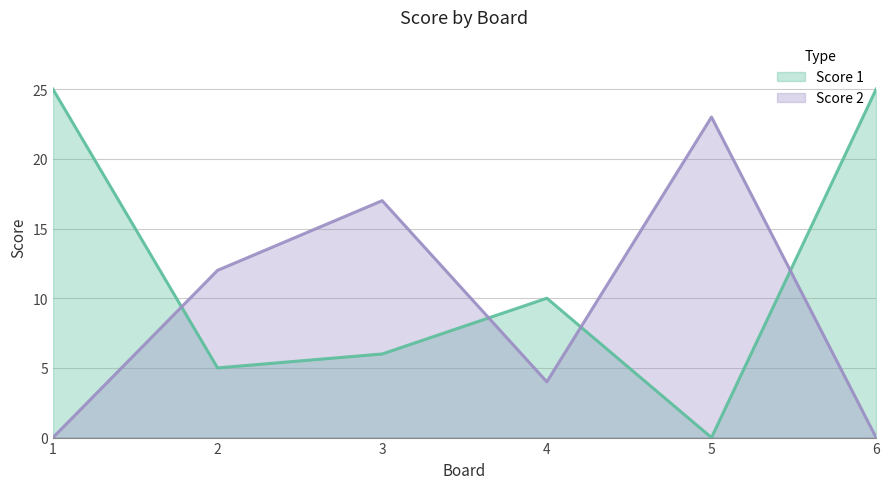

What are all the series names shown in the legend?

Score 1, Score 2